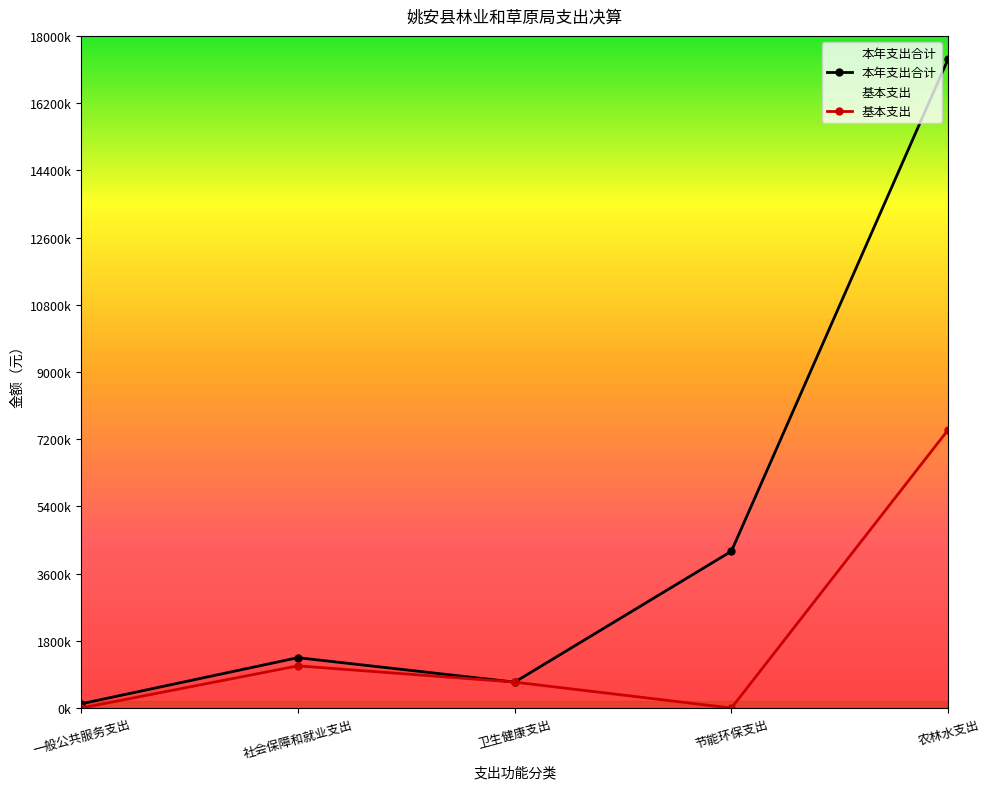

True or false: 基本支出 and 本年支出合计 intersect in this chart.

False